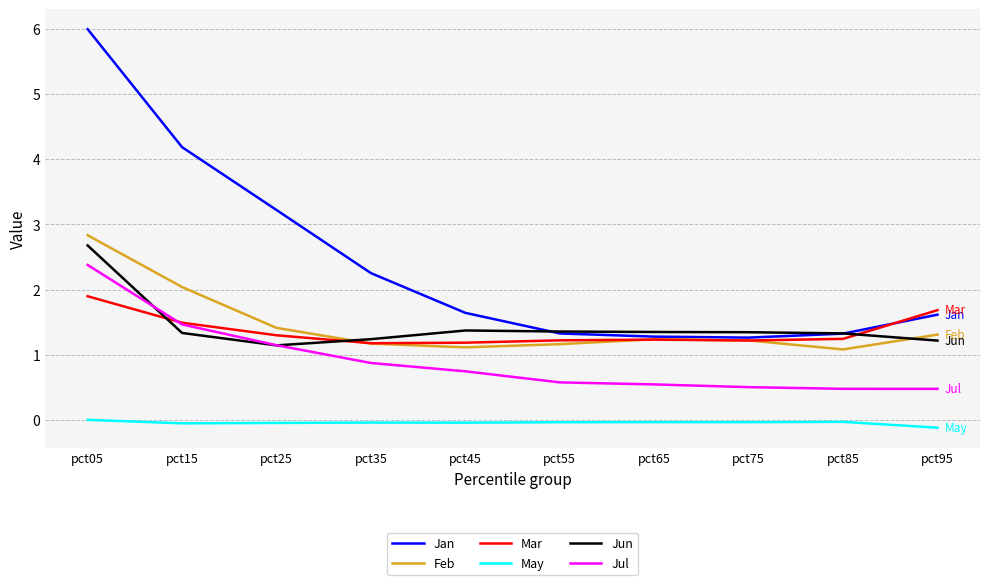

True or false: Jul and May intersect in this chart.

False